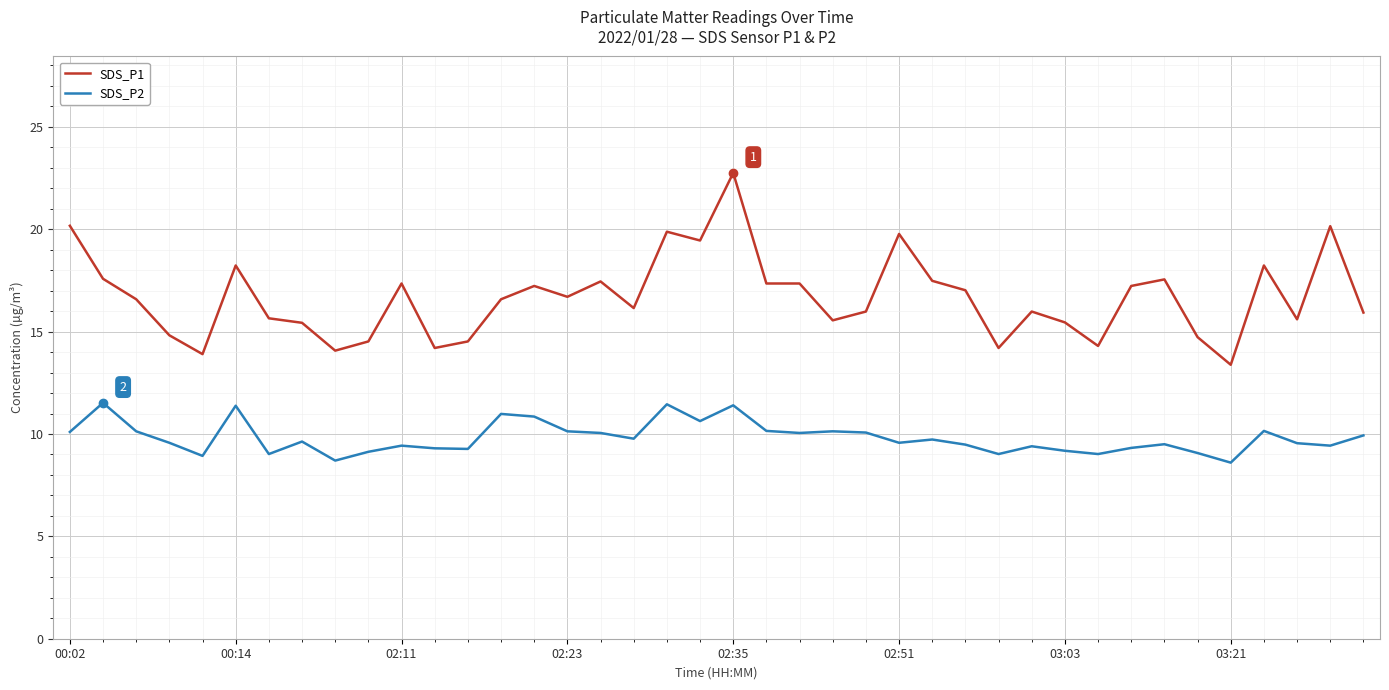

Which series has the largest total across all categories?

SDS_P1